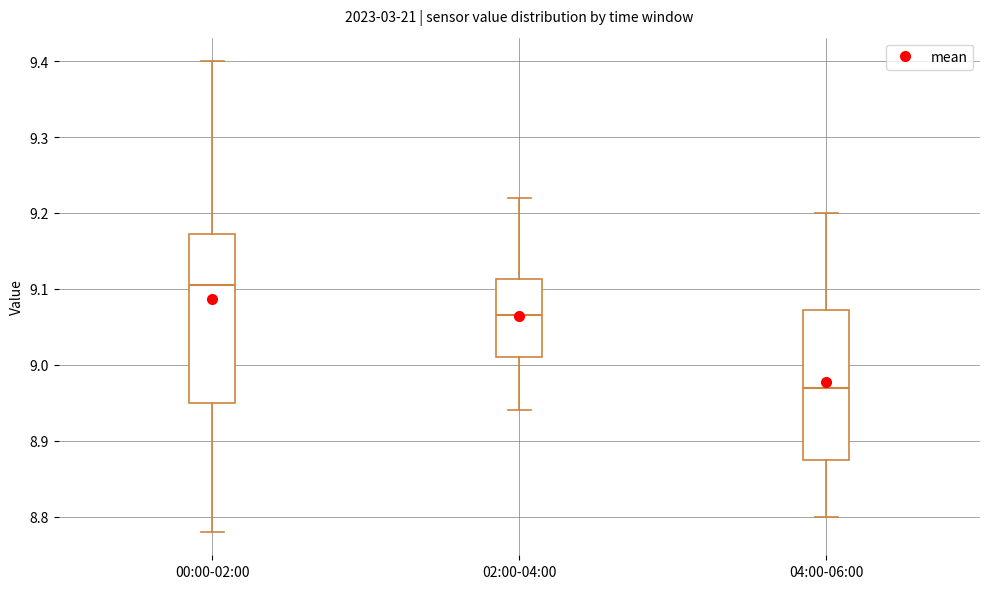

Reading left to right, transcribe this box plot: for each box, give where its median line is, the range the box spans, and where its two whiskers end, as read against the y-axis. The values are not printed on the chart, so give them approximately, as read against the axis.

00:00-02:00: median 9.11, box 8.95 to 9.17, whiskers 8.78 to 9.40
02:00-04:00: median 9.07, box 9.01 to 9.11, whiskers 8.94 to 9.22
04:00-06:00: median 8.97, box 8.88 to 9.07, whiskers 8.80 to 9.20